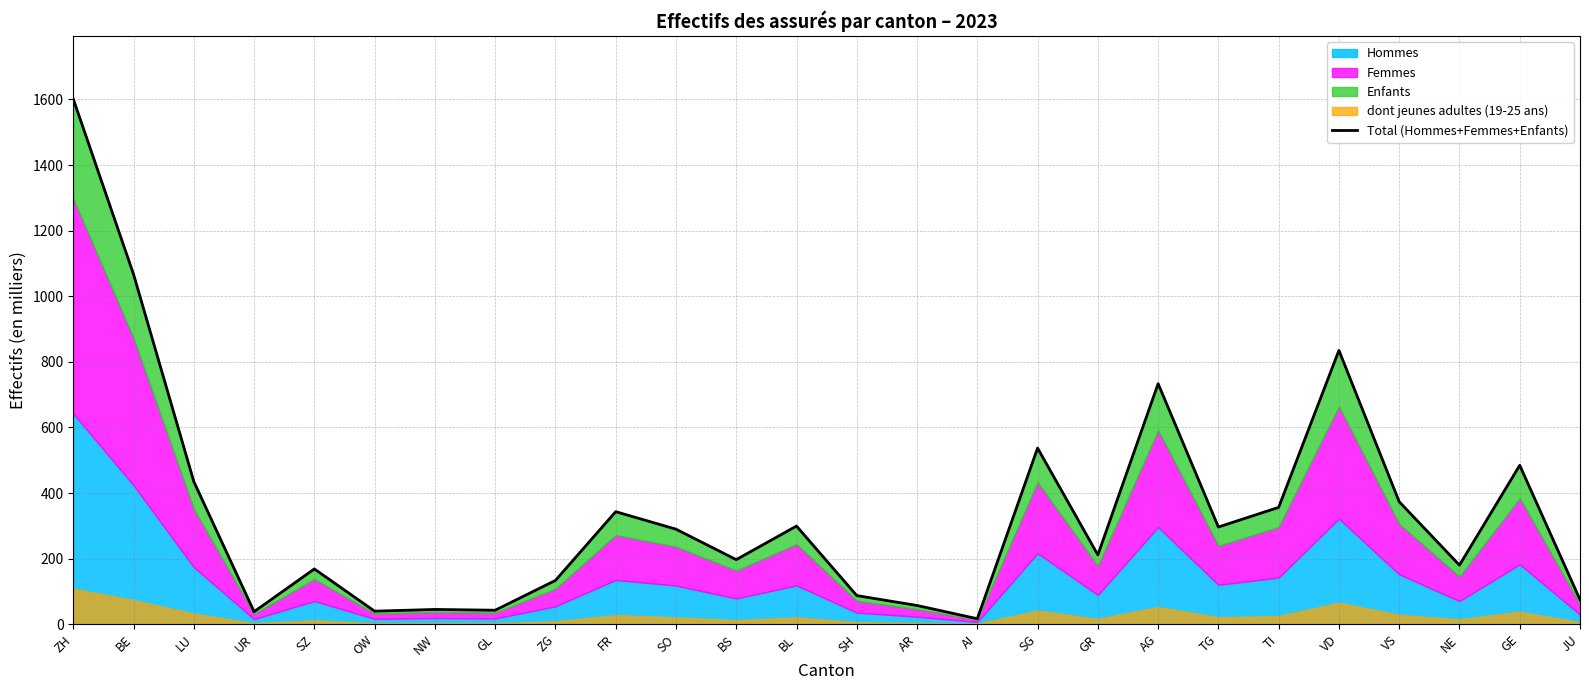

How many lines are shown in the chart?

1